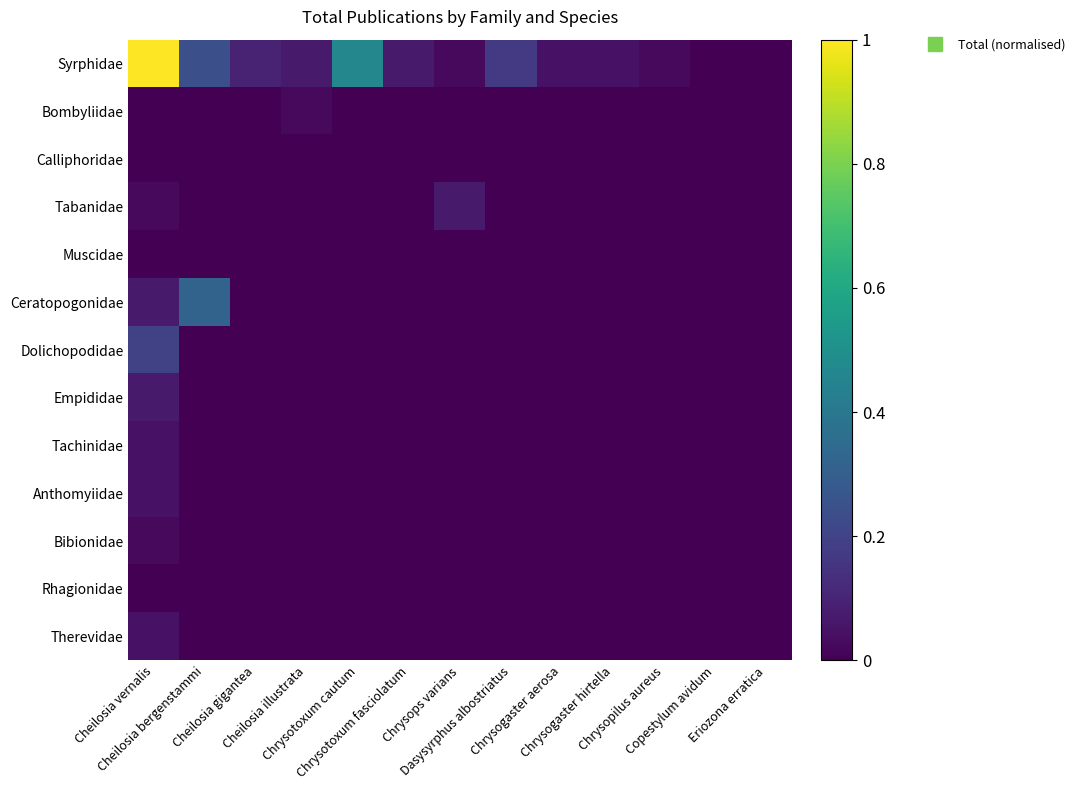

Reading right to left, extract all data points from this chart.

Syrphidae: Eriozona erratica=0.0	Copestylum avidum=0.0	Chrysopilus aureus=0.0	Chrysogaster hirtella=0.0	Chrysogaster aerosa=0.0	Dasysyrphus albostriatus=0.2	Chrysops varians=0.0	Chrysotoxum fasciolatum=0.1	Chrysotoxum cautum=0.5	Cheilosia illustrata=0.1	Cheilosia gigantea=0.1	Cheilosia bergenstammi=0.2	Cheilosia vernalis=1.0
Bombyliidae: Eriozona erratica=0.0	Copestylum avidum=0.0	Chrysopilus aureus=0.0	Chrysogaster hirtella=0.0	Chrysogaster aerosa=0.0	Dasysyrphus albostriatus=0.0	Chrysops varians=0.0	Chrysotoxum fasciolatum=0.0	Chrysotoxum cautum=0.0	Cheilosia illustrata=0.0	Cheilosia gigantea=0.0	Cheilosia bergenstammi=0.0	Cheilosia vernalis=0.0
Calliphoridae: Eriozona erratica=0.0	Copestylum avidum=0.0	Chrysopilus aureus=0.0	Chrysogaster hirtella=0.0	Chrysogaster aerosa=0.0	Dasysyrphus albostriatus=0.0	Chrysops varians=0.0	Chrysotoxum fasciolatum=0.0	Chrysotoxum cautum=0.0	Cheilosia illustrata=0.0	Cheilosia gigantea=0.0	Cheilosia bergenstammi=0.0	Cheilosia vernalis=0.0
Tabanidae: Eriozona erratica=0.0	Copestylum avidum=0.0	Chrysopilus aureus=0.0	Chrysogaster hirtella=0.0	Chrysogaster aerosa=0.0	Dasysyrphus albostriatus=0.0	Chrysops varians=0.1	Chrysotoxum fasciolatum=0.0	Chrysotoxum cautum=0.0	Cheilosia illustrata=0.0	Cheilosia gigantea=0.0	Cheilosia bergenstammi=0.0	Cheilosia vernalis=0.0
Muscidae: Eriozona erratica=0.0	Copestylum avidum=0.0	Chrysopilus aureus=0.0	Chrysogaster hirtella=0.0	Chrysogaster aerosa=0.0	Dasysyrphus albostriatus=0.0	Chrysops varians=0.0	Chrysotoxum fasciolatum=0.0	Chrysotoxum cautum=0.0	Cheilosia illustrata=0.0	Cheilosia gigantea=0.0	Cheilosia bergenstammi=0.0	Cheilosia vernalis=0.0
Ceratopogonidae: Eriozona erratica=0.0	Copestylum avidum=0.0	Chrysopilus aureus=0.0	Chrysogaster hirtella=0.0	Chrysogaster aerosa=0.0	Dasysyrphus albostriatus=0.0	Chrysops varians=0.0	Chrysotoxum fasciolatum=0.0	Chrysotoxum cautum=0.0	Cheilosia illustrata=0.0	Cheilosia gigantea=0.0	Cheilosia bergenstammi=0.3	Cheilosia vernalis=0.1
Dolichopodidae: Eriozona erratica=0.0	Copestylum avidum=0.0	Chrysopilus aureus=0.0	Chrysogaster hirtella=0.0	Chrysogaster aerosa=0.0	Dasysyrphus albostriatus=0.0	Chrysops varians=0.0	Chrysotoxum fasciolatum=0.0	Chrysotoxum cautum=0.0	Cheilosia illustrata=0.0	Cheilosia gigantea=0.0	Cheilosia bergenstammi=0.0	Cheilosia vernalis=0.2
Empididae: Eriozona erratica=0.0	Copestylum avidum=0.0	Chrysopilus aureus=0.0	Chrysogaster hirtella=0.0	Chrysogaster aerosa=0.0	Dasysyrphus albostriatus=0.0	Chrysops varians=0.0	Chrysotoxum fasciolatum=0.0	Chrysotoxum cautum=0.0	Cheilosia illustrata=0.0	Cheilosia gigantea=0.0	Cheilosia bergenstammi=0.0	Cheilosia vernalis=0.1
Tachinidae: Eriozona erratica=0.0	Copestylum avidum=0.0	Chrysopilus aureus=0.0	Chrysogaster hirtella=0.0	Chrysogaster aerosa=0.0	Dasysyrphus albostriatus=0.0	Chrysops varians=0.0	Chrysotoxum fasciolatum=0.0	Chrysotoxum cautum=0.0	Cheilosia illustrata=0.0	Cheilosia gigantea=0.0	Cheilosia bergenstammi=0.0	Cheilosia vernalis=0.0
Anthomyiidae: Eriozona erratica=0.0	Copestylum avidum=0.0	Chrysopilus aureus=0.0	Chrysogaster hirtella=0.0	Chrysogaster aerosa=0.0	Dasysyrphus albostriatus=0.0	Chrysops varians=0.0	Chrysotoxum fasciolatum=0.0	Chrysotoxum cautum=0.0	Cheilosia illustrata=0.0	Cheilosia gigantea=0.0	Cheilosia bergenstammi=0.0	Cheilosia vernalis=0.0
Bibionidae: Eriozona erratica=0.0	Copestylum avidum=0.0	Chrysopilus aureus=0.0	Chrysogaster hirtella=0.0	Chrysogaster aerosa=0.0	Dasysyrphus albostriatus=0.0	Chrysops varians=0.0	Chrysotoxum fasciolatum=0.0	Chrysotoxum cautum=0.0	Cheilosia illustrata=0.0	Cheilosia gigantea=0.0	Cheilosia bergenstammi=0.0	Cheilosia vernalis=0.0
Rhagionidae: Eriozona erratica=0.0	Copestylum avidum=0.0	Chrysopilus aureus=0.0	Chrysogaster hirtella=0.0	Chrysogaster aerosa=0.0	Dasysyrphus albostriatus=0.0	Chrysops varians=0.0	Chrysotoxum fasciolatum=0.0	Chrysotoxum cautum=0.0	Cheilosia illustrata=0.0	Cheilosia gigantea=0.0	Cheilosia bergenstammi=0.0	Cheilosia vernalis=0.0
Therevidae: Eriozona erratica=0.0	Copestylum avidum=0.0	Chrysopilus aureus=0.0	Chrysogaster hirtella=0.0	Chrysogaster aerosa=0.0	Dasysyrphus albostriatus=0.0	Chrysops varians=0.0	Chrysotoxum fasciolatum=0.0	Chrysotoxum cautum=0.0	Cheilosia illustrata=0.0	Cheilosia gigantea=0.0	Cheilosia bergenstammi=0.0	Cheilosia vernalis=0.0